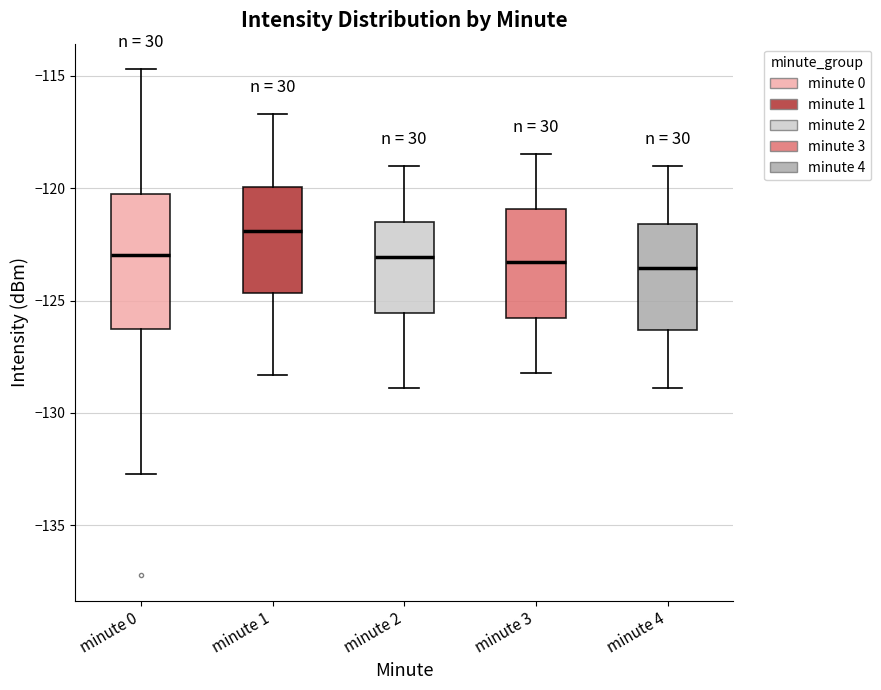

Reading left to right, transcribe this box plot: for each box, give where its median line is, the range the box spans, and where its two whiskers end, as read against the y-axis. The values are not printed on the chart, so give them approximately, as read against the axis.

minute 0: median -123.0, box -126.0 to -120.5, whiskers -132.5 to -114.5
minute 1: median -122.0, box -124.5 to -120.0, whiskers -128.5 to -116.5
minute 2: median -123.0, box -125.5 to -121.5, whiskers -129.0 to -119.0
minute 3: median -123.5, box -126.0 to -121.0, whiskers -128.0 to -118.5
minute 4: median -123.5, box -126.5 to -121.5, whiskers -129.0 to -119.0